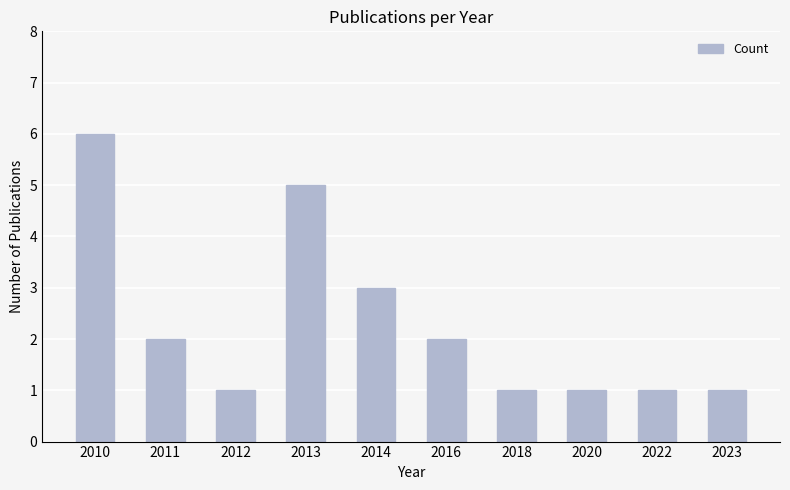

Is it true that the value at 2016 is 2?

True